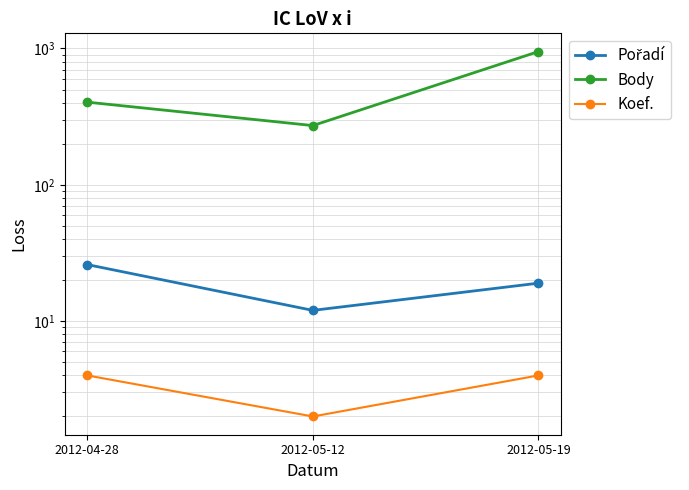

At 2012-05-19, list the series in order from largest to smallest.

Body, Pořadí, Koef.